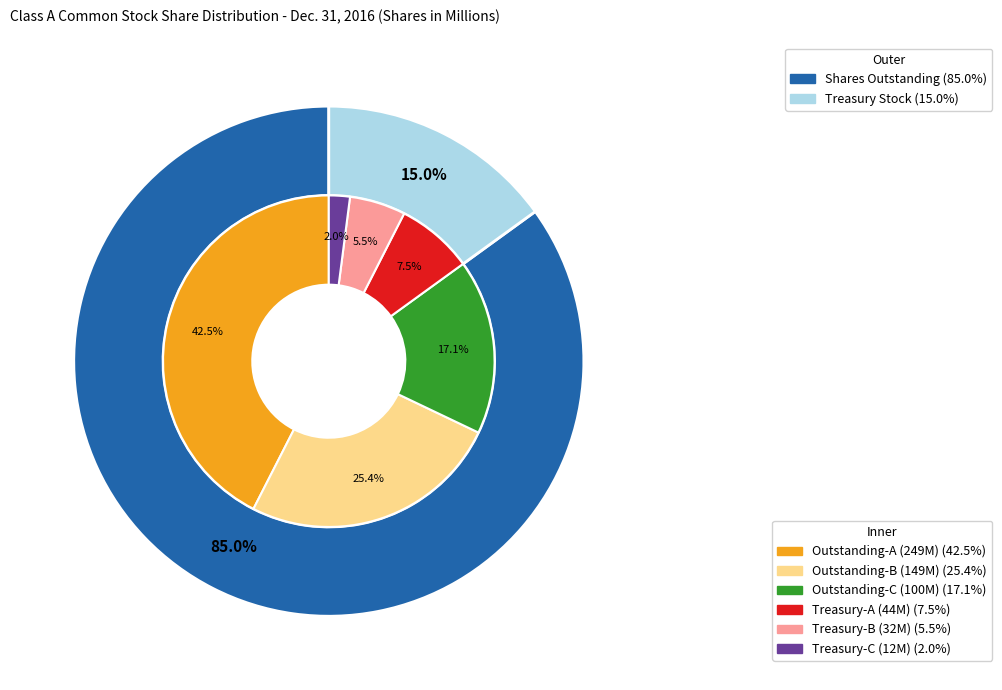

How many segments does this pie chart have?

3